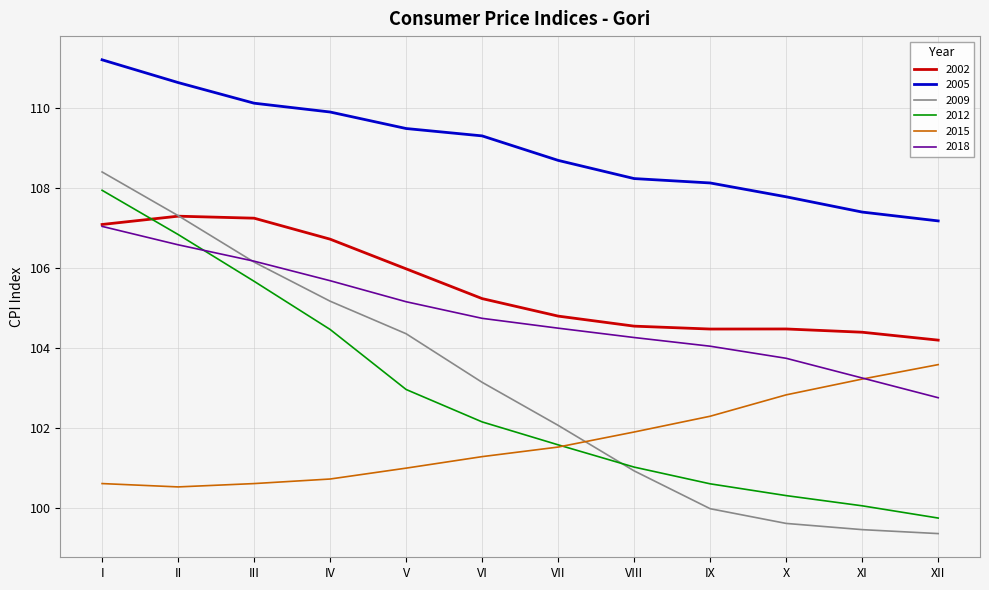

What is the difference between the highest and lowest values at IX?

8.1